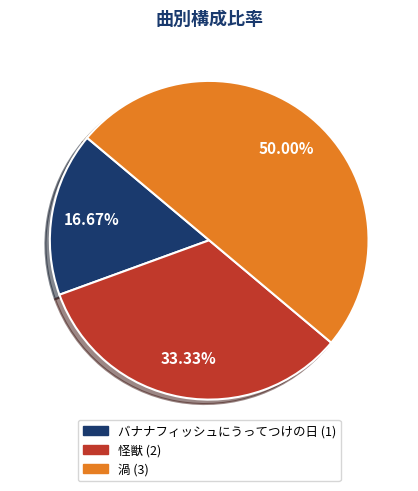

Between 渦 and 怪獣, which is larger?

渦